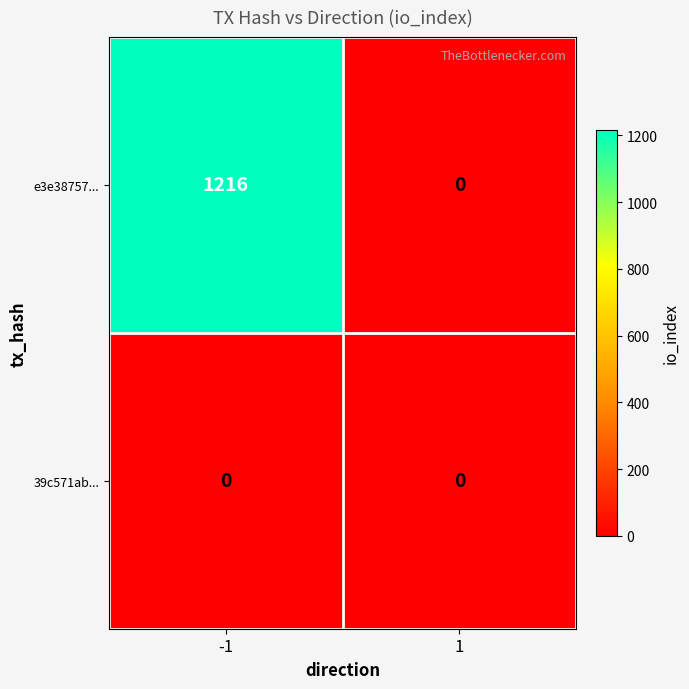

Reading left to right, list all the values displayed in this chart.

e3e38757...: 1216	0
39c571ab...: 0	0